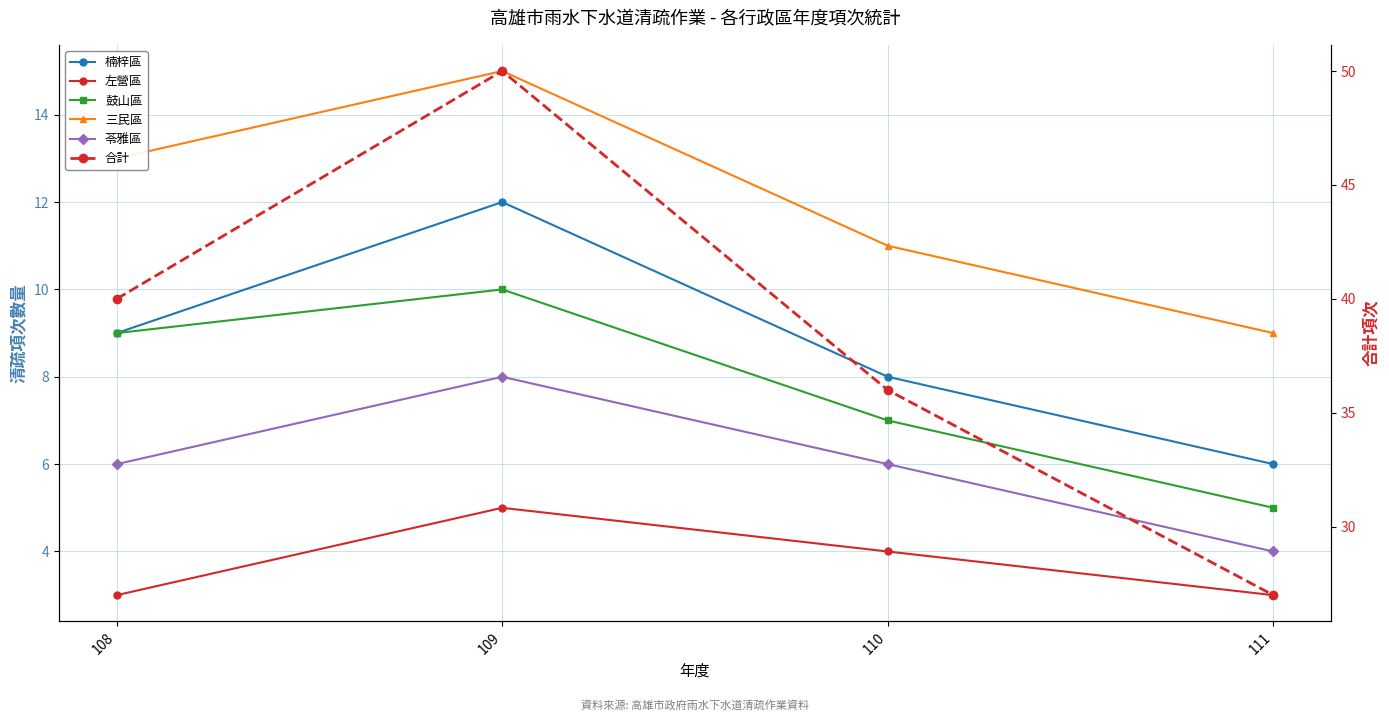

What is the value of the 三民區 point at the 2nd from the left?

15